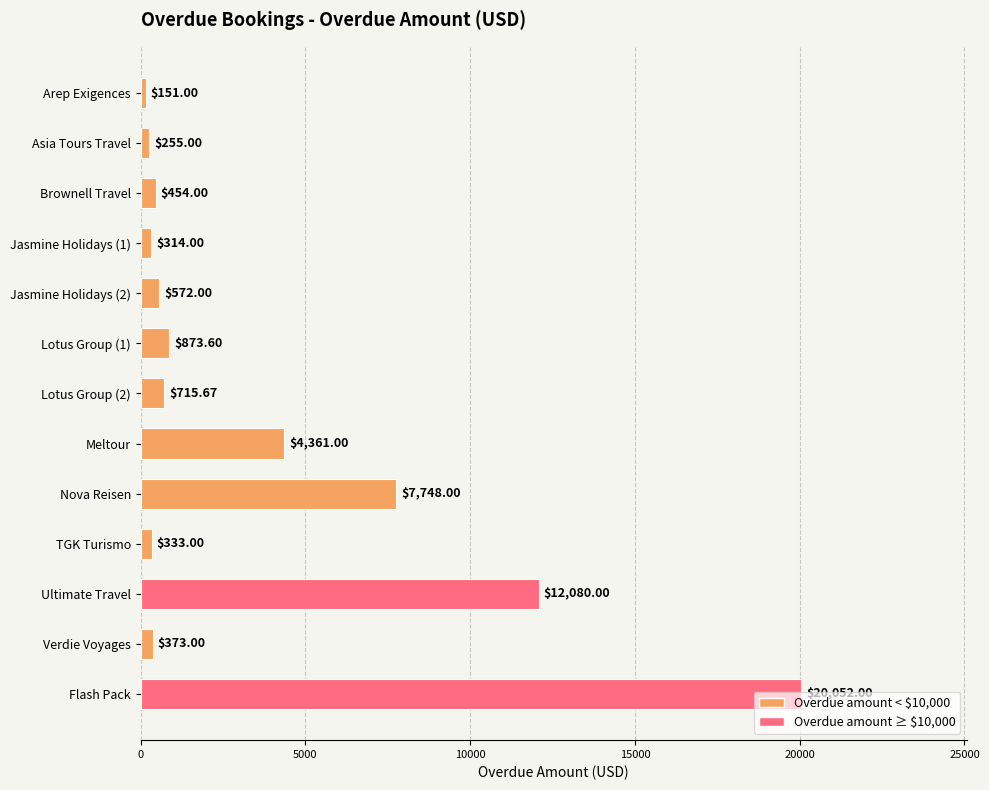

What is the label of the 11th bar from the bottom?

Brownell Travel